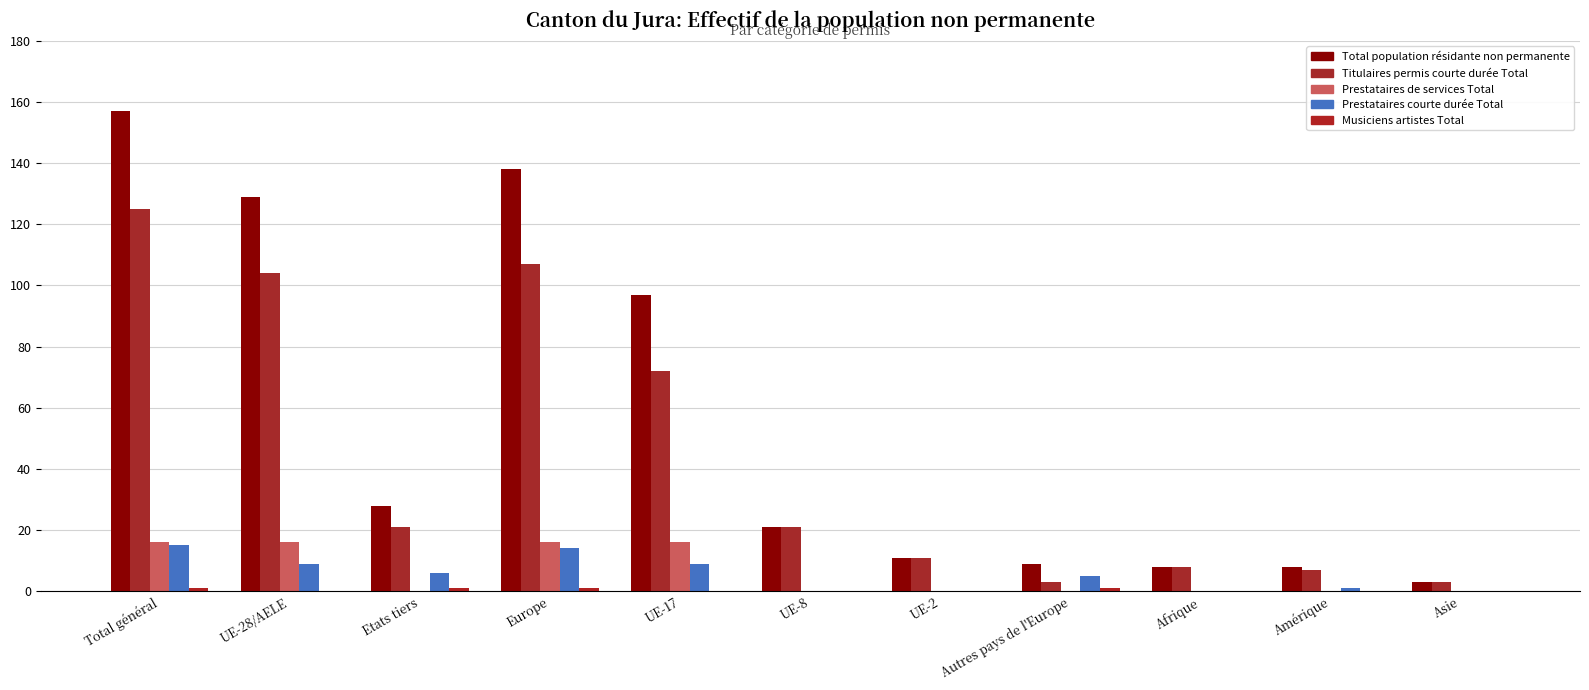

Reading right to left, what are all the values shown in this chart?

Total population résidante non permanente: Asie=3	Amérique=8	Afrique=8	Autres pays de l'Europe=9	UE-2=11	UE-8=21	UE-17=97	Europe=138	Etats tiers=28	UE-28/AELE=129	Total général=157
Titulaires permis courte durée Total: Asie=3	Amérique=7	Afrique=8	Autres pays de l'Europe=3	UE-2=11	UE-8=21	UE-17=72	Europe=107	Etats tiers=21	UE-28/AELE=104	Total général=125
Prestataires de services Total: Asie=0	Amérique=0	Afrique=0	Autres pays de l'Europe=0	UE-2=0	UE-8=0	UE-17=16	Europe=16	Etats tiers=0	UE-28/AELE=16	Total général=16
Prestataires courte durée Total: Asie=0	Amérique=1	Afrique=0	Autres pays de l'Europe=5	UE-2=0	UE-8=0	UE-17=9	Europe=14	Etats tiers=6	UE-28/AELE=9	Total général=15
Musiciens artistes Total: Asie=0	Amérique=0	Afrique=0	Autres pays de l'Europe=1	UE-2=0	UE-8=0	UE-17=0	Europe=1	Etats tiers=1	UE-28/AELE=0	Total général=1